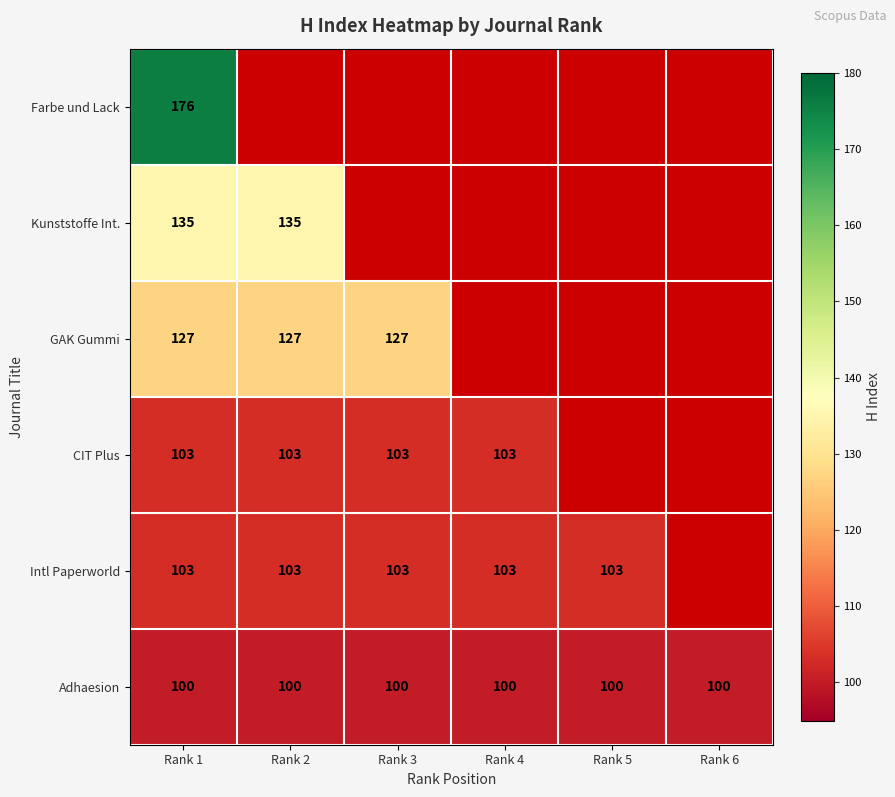

The Kunststoffe Int. series shows 135 at Rank 1. True or false?

True